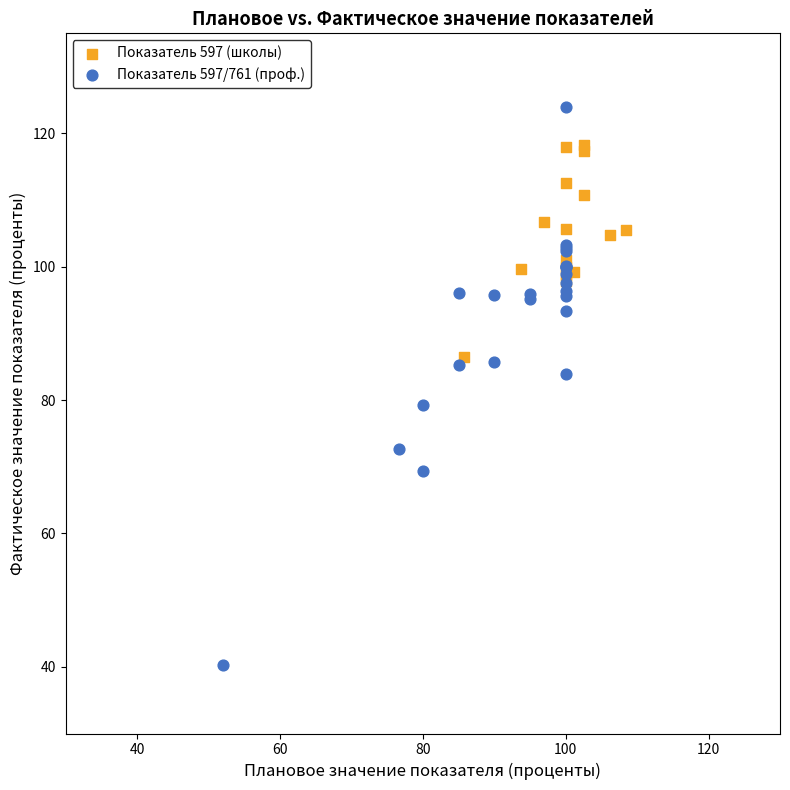

Which series contains the lowest Y value?

Показатель 597/761 (проф.)